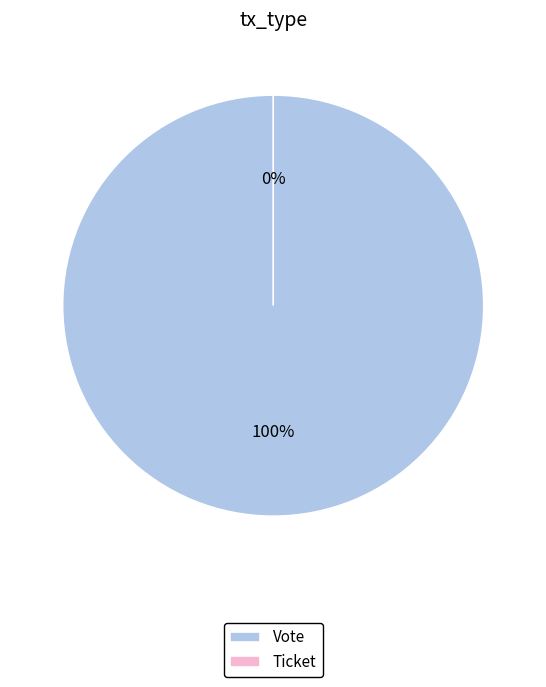

To the nearest percent, what is the difference between the largest and smallest slice percentages?

100%